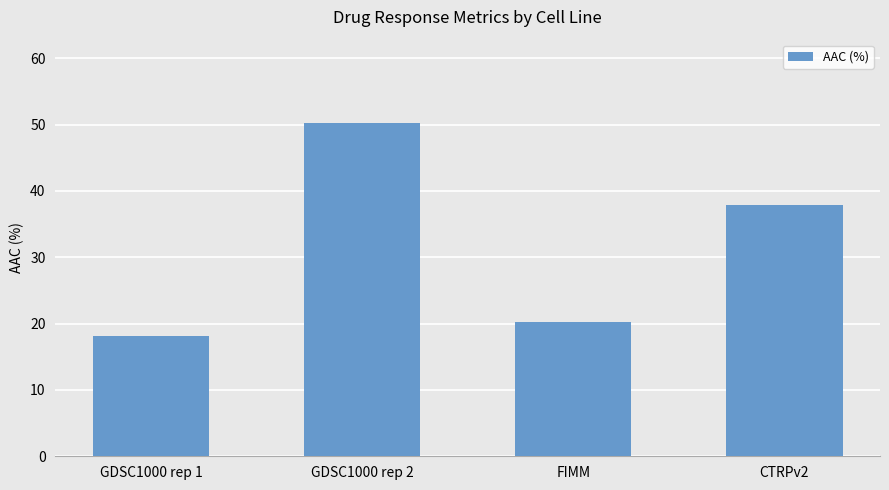

What is the sum of all values?

126.4